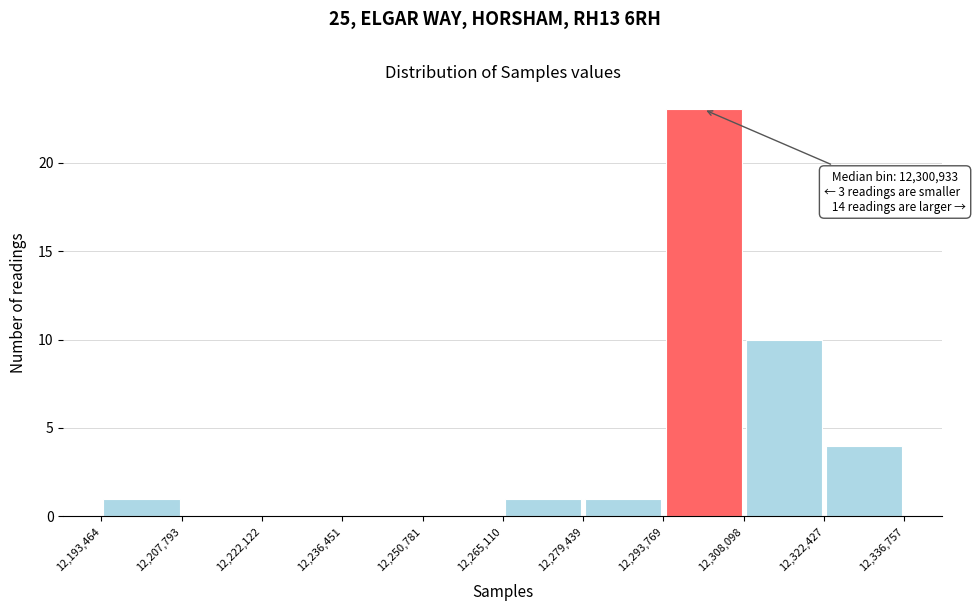

Which range on the x-axis has the tallest bar?

12,293,769 to 12,308,098